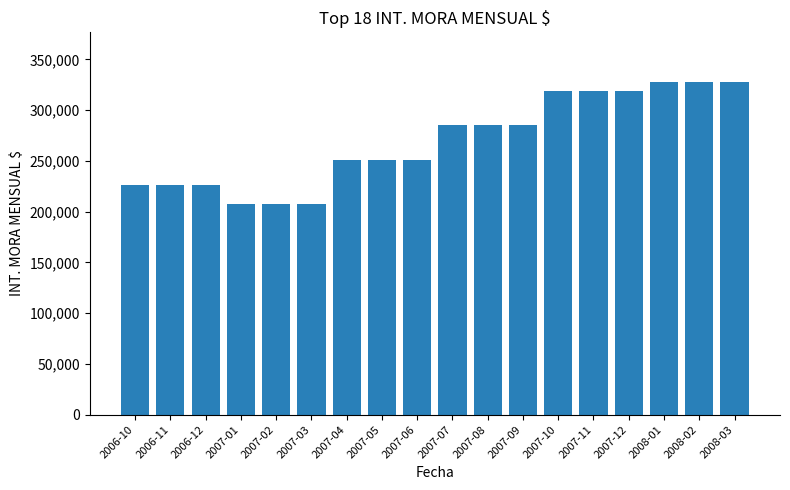

The value at 2006-12 is 313868. True or false?

False